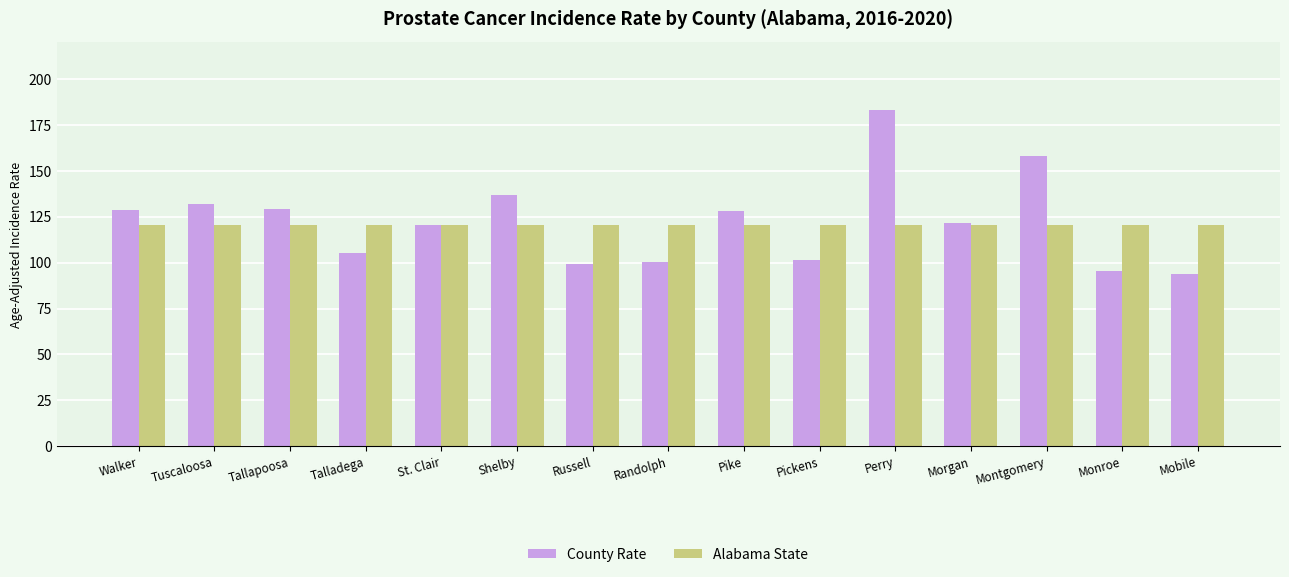

What is the total value across all series at Morgan?

241.7